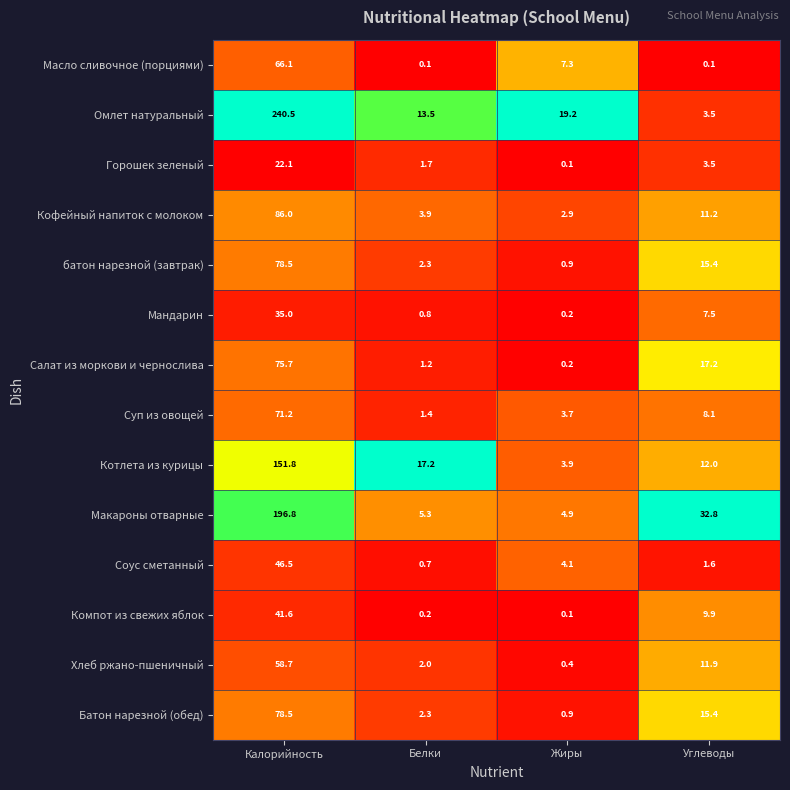

List the labels in order of Макароны отварные value, smallest first.

Жиры, Белки, Углеводы, Калорийность